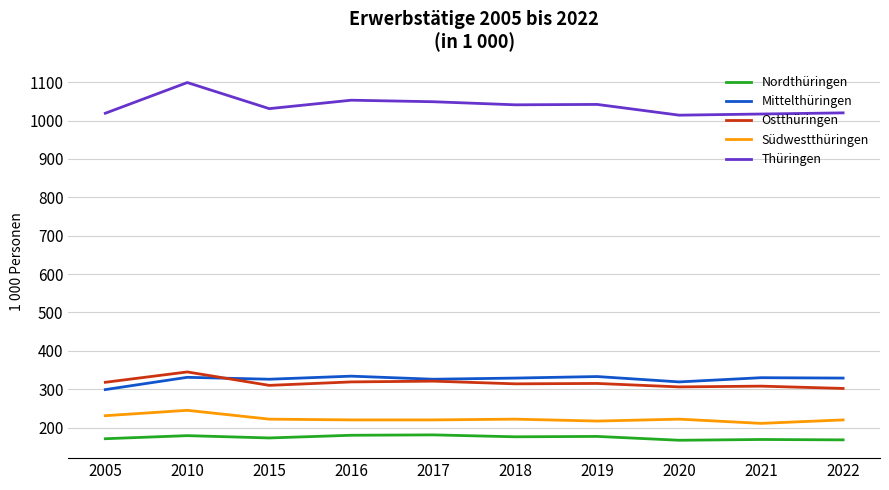

What is the smallest value displayed?

167